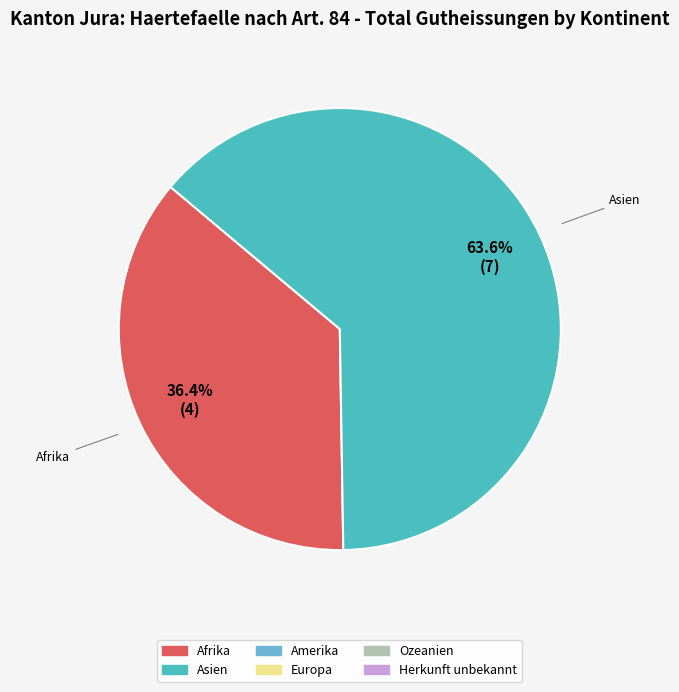

Is there any slice that represents more than half of the pie?

Yes